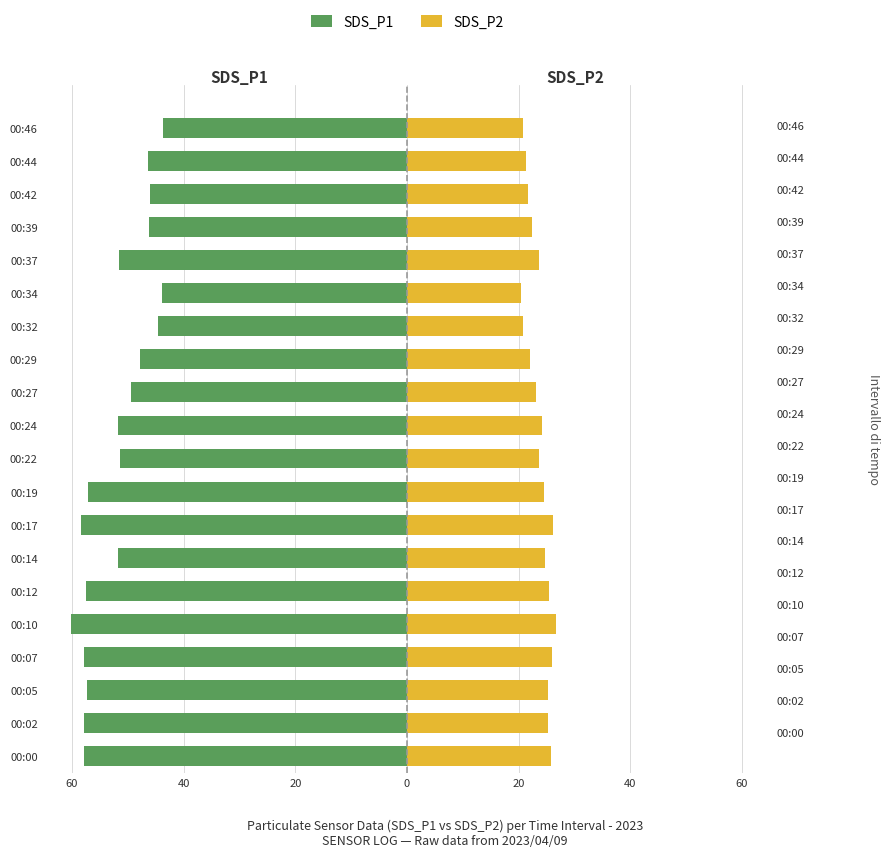

How many data points does each series have?

20